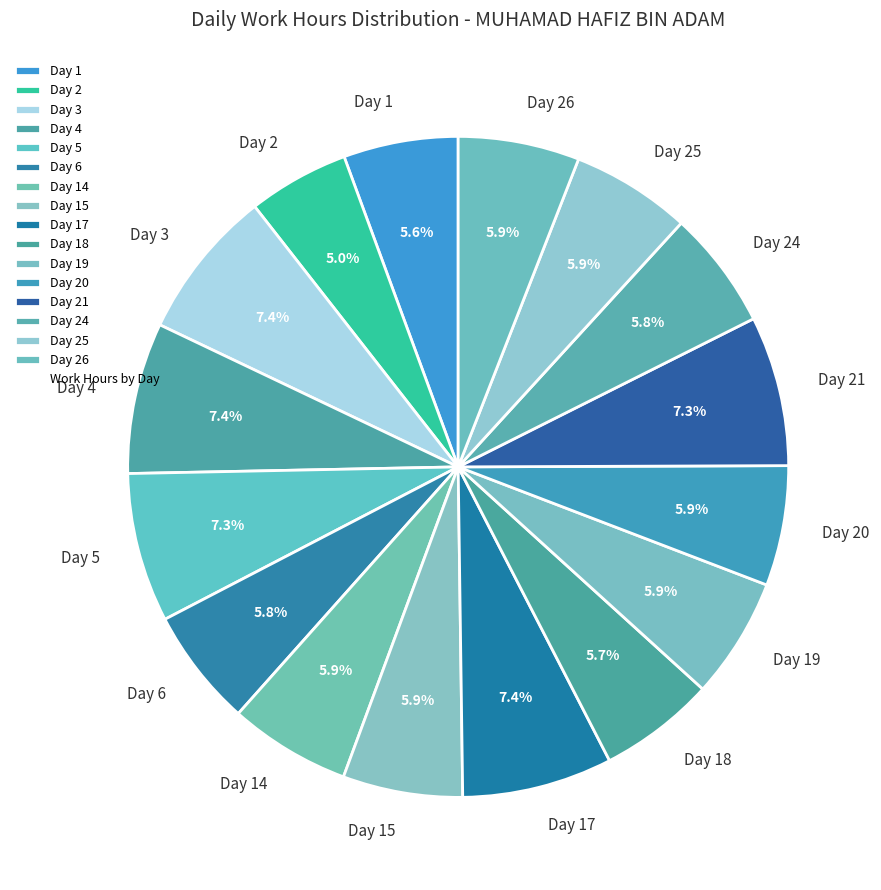

What is the ratio of the value at Day 1 to the value at Day 26?

0.9